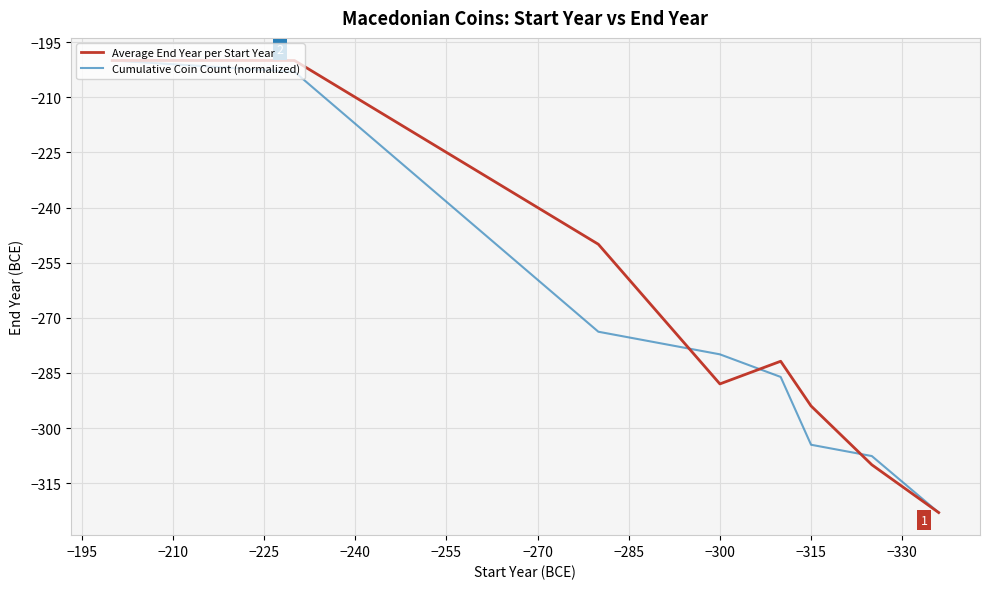

What is the difference between the maximum and second lowest values in the Cumulative Coin Count (normalized) series?

107.6